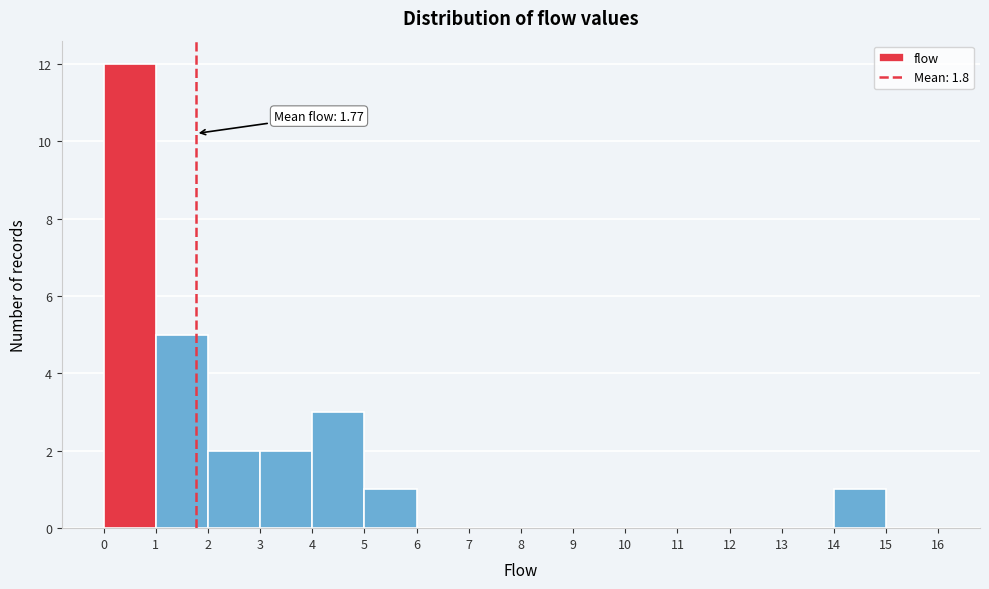

Which range on the x-axis has the tallest bar?

0 to 1